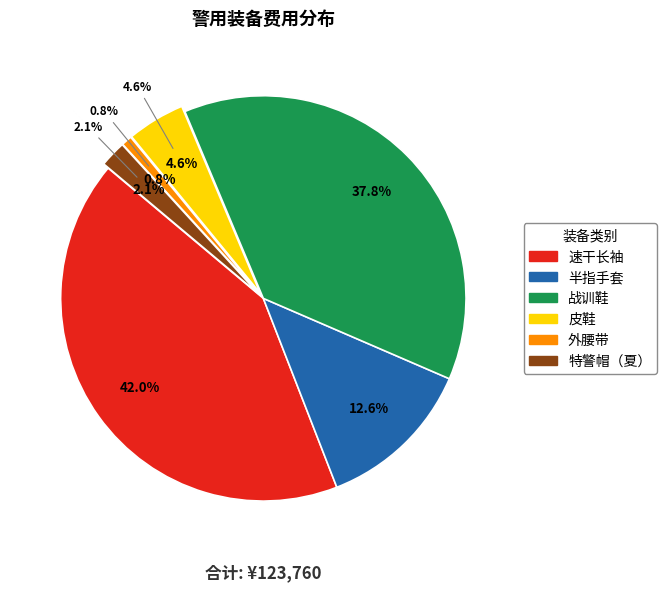

Does 半指手套 represent more than half of the total?

No